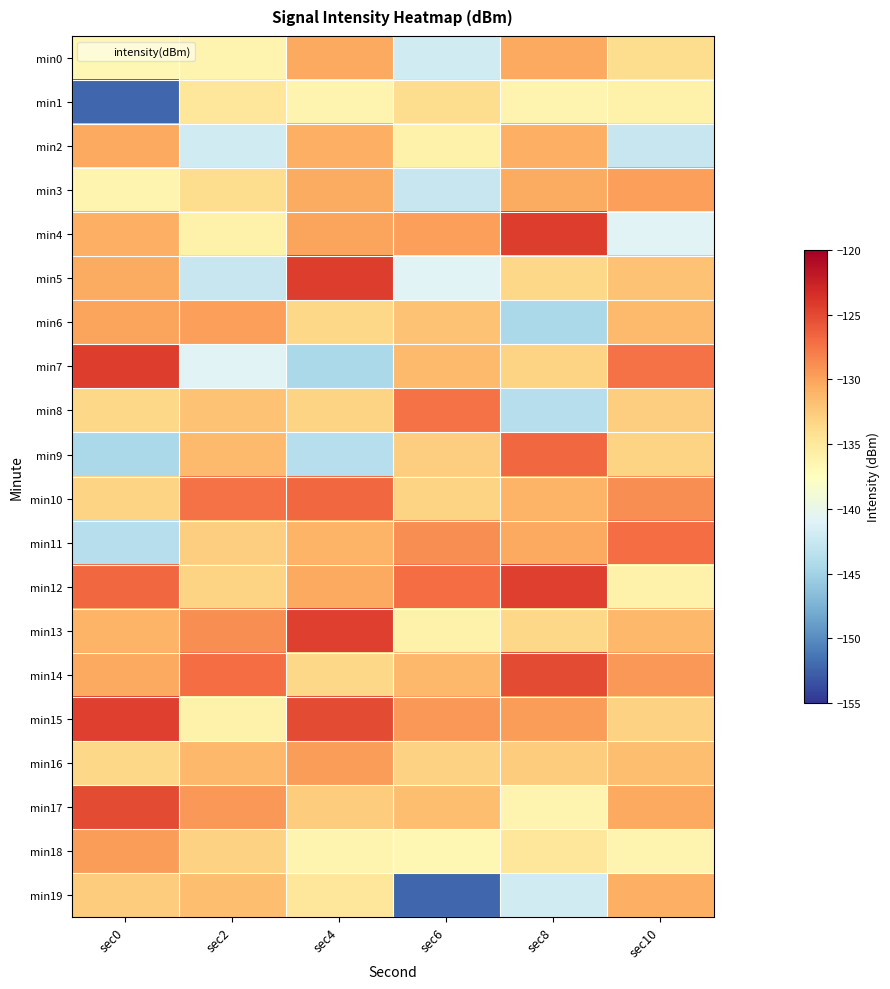

What is the minimum value shown in the chart?

-152.2